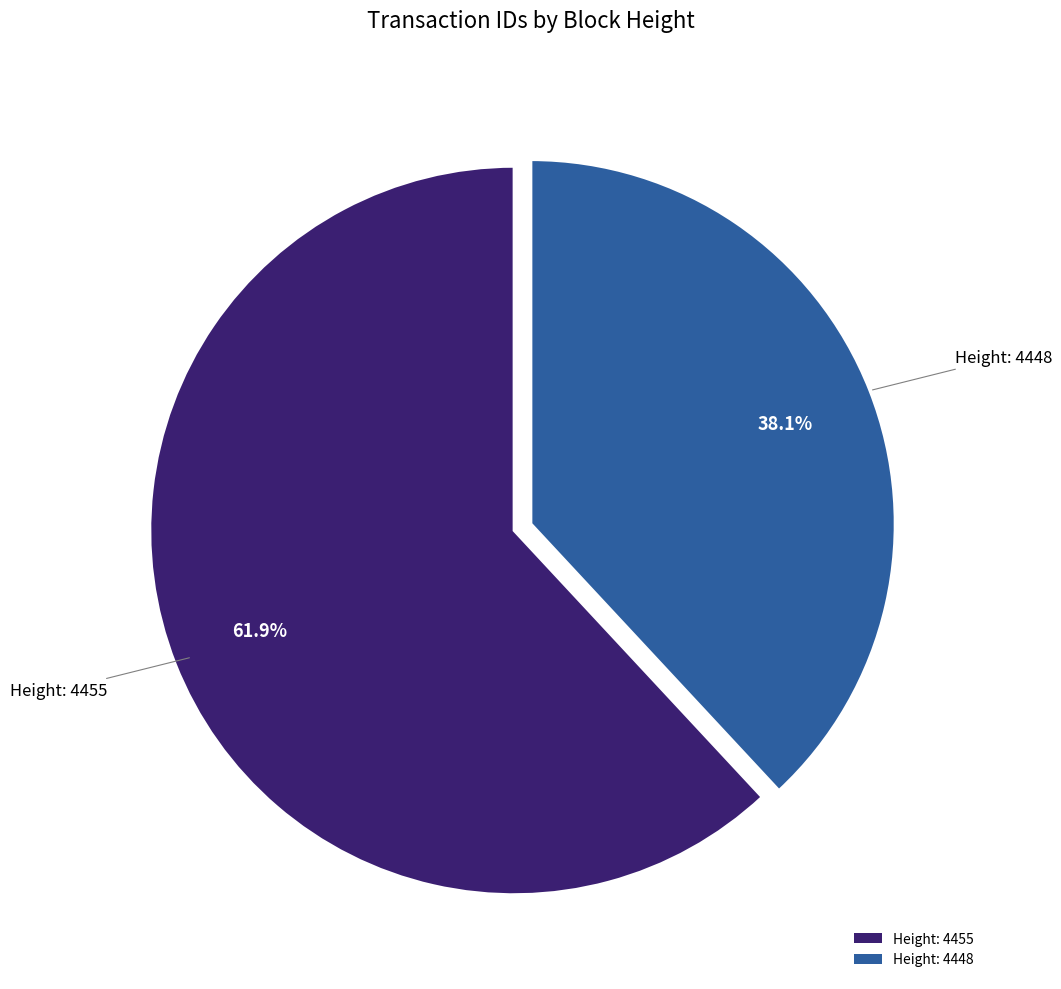

What percentage do Height: 4455 and Height: 4448 together represent?

100.0%